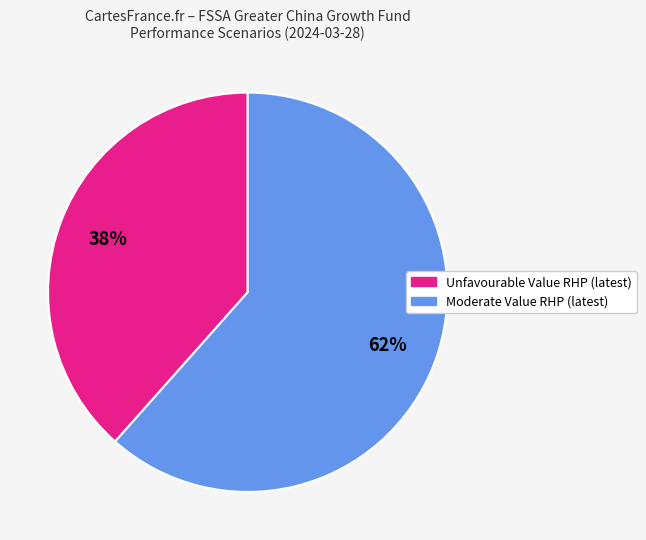

To the nearest percent, what is the average slice percentage?

50%